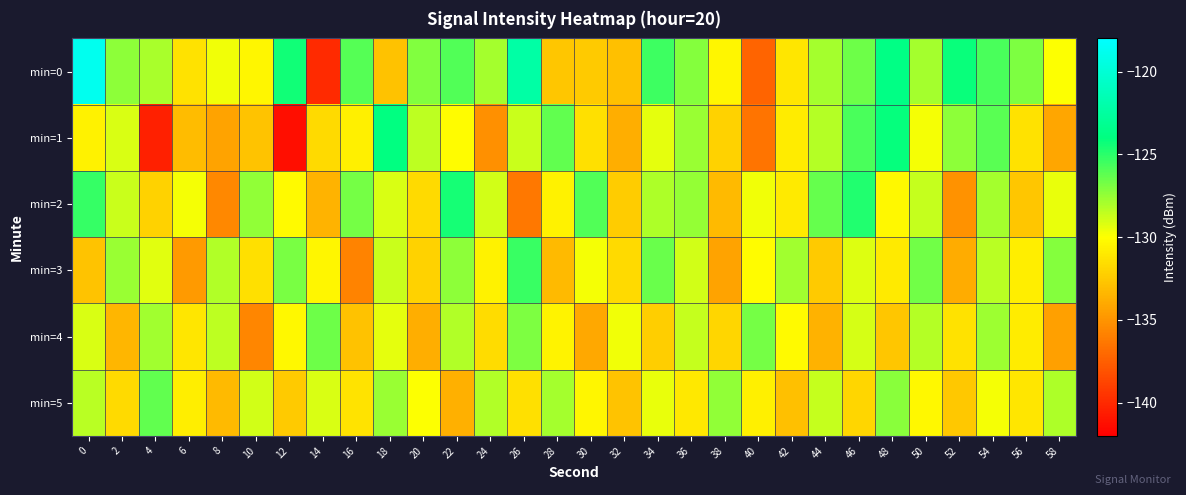

How many series are shown in this chart?

6